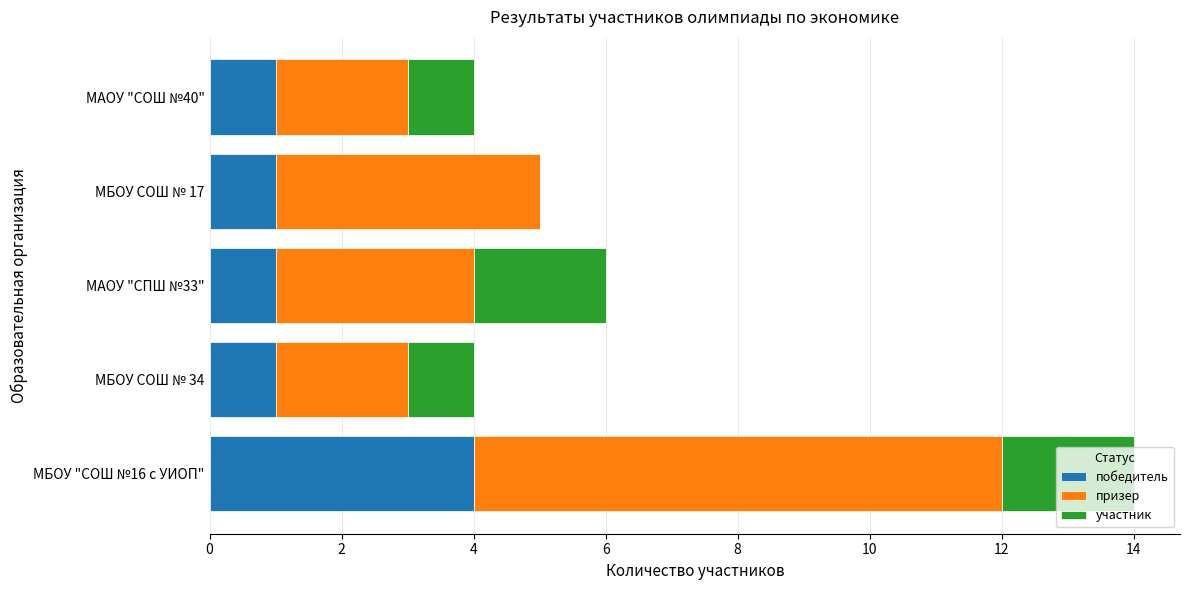

True or false: победитель has a value of 1 at МАОУ "СПШ №33".

True